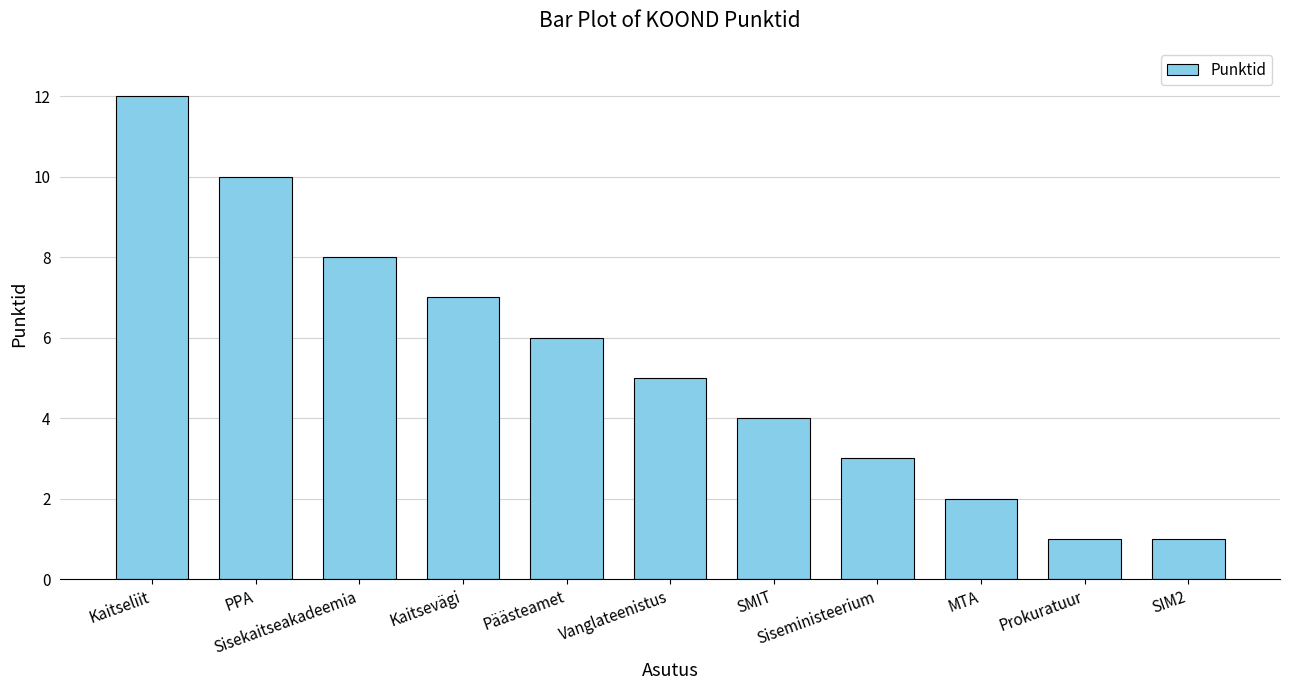

Reading left to right, what are all the values shown in this chart?

Kaitseliit=12	PPA=10	Sisekaitseakadeemia=8	Kaitsevägi=7	Päästeamet=6	Vanglateenistus=5	SMIT=4	Siseministeerium=3	MTA=2	Prokuratuur=1	SIM2=1